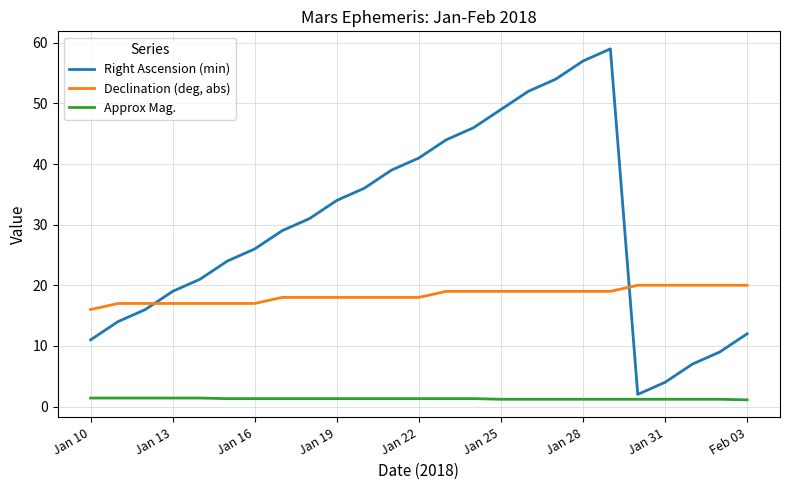

True or false: Right Ascension (min) and Declination (deg, abs) intersect in this chart.

True